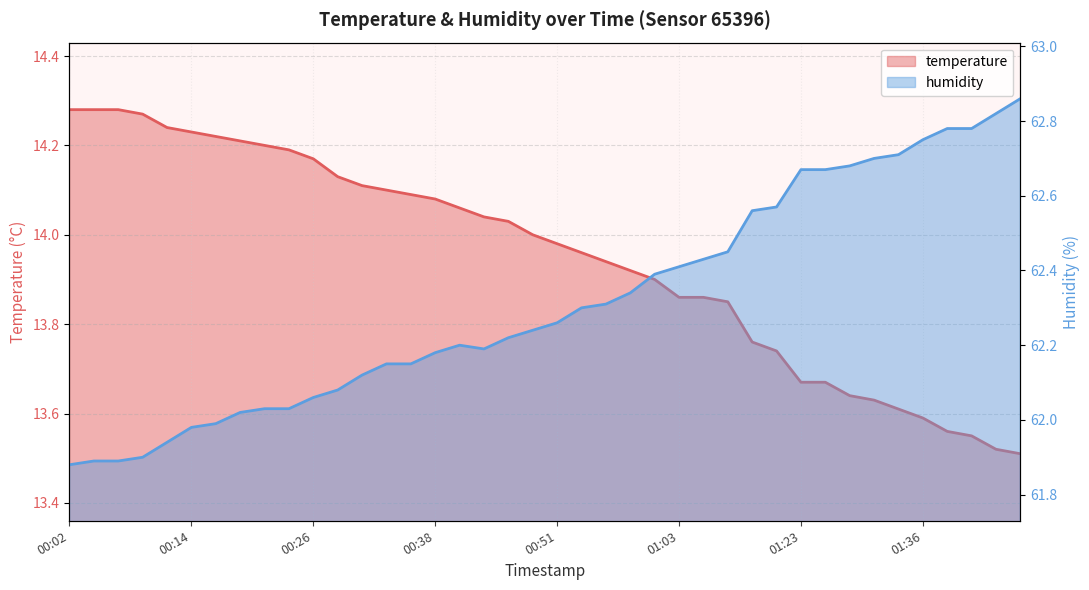

What is the average value of the temperature series?

13.9